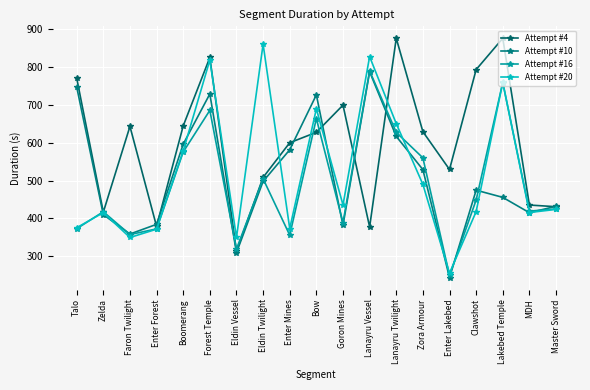

What value does the Attempt #4 series have at Goron Mines?

698.8